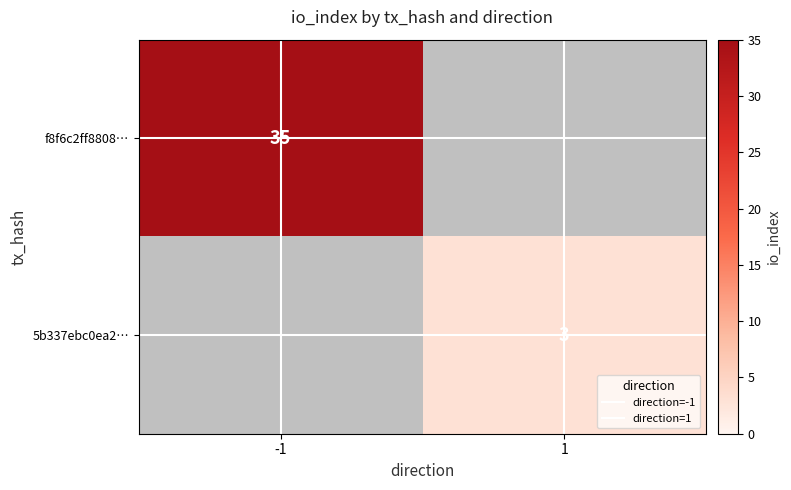

Is it true that 5b337ebc0ea2… equals 4.1 at 1?

False